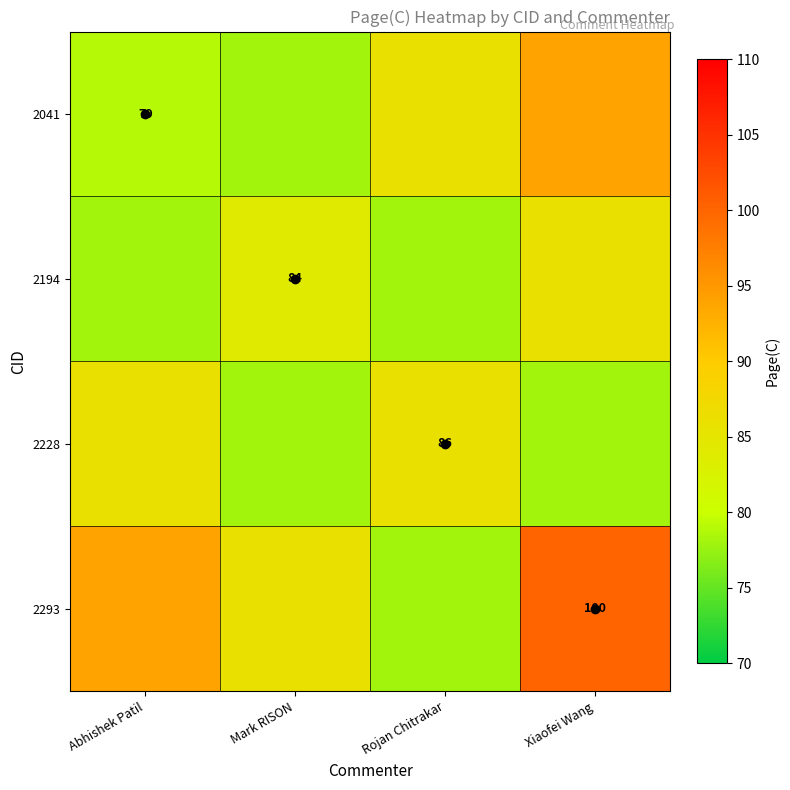

What is the total value across all series at Rojan Chitrakar?

328